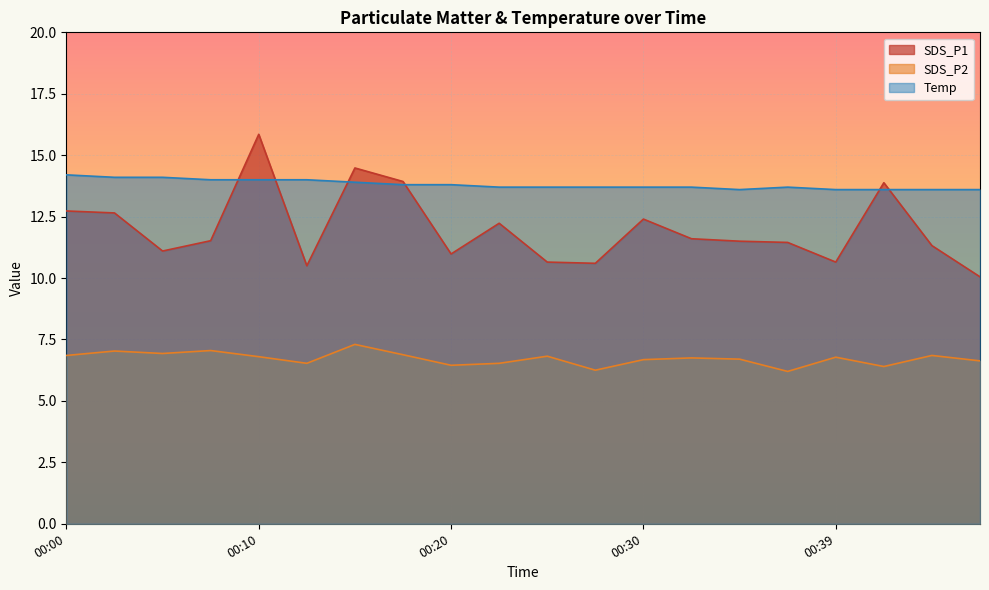

What are all the series names shown in the legend?

SDS_P1, SDS_P2, Temp